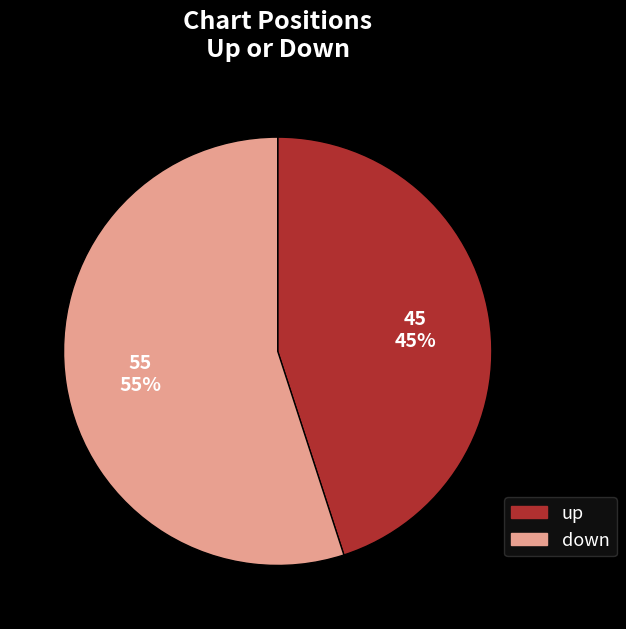

Which slice is the largest?

down